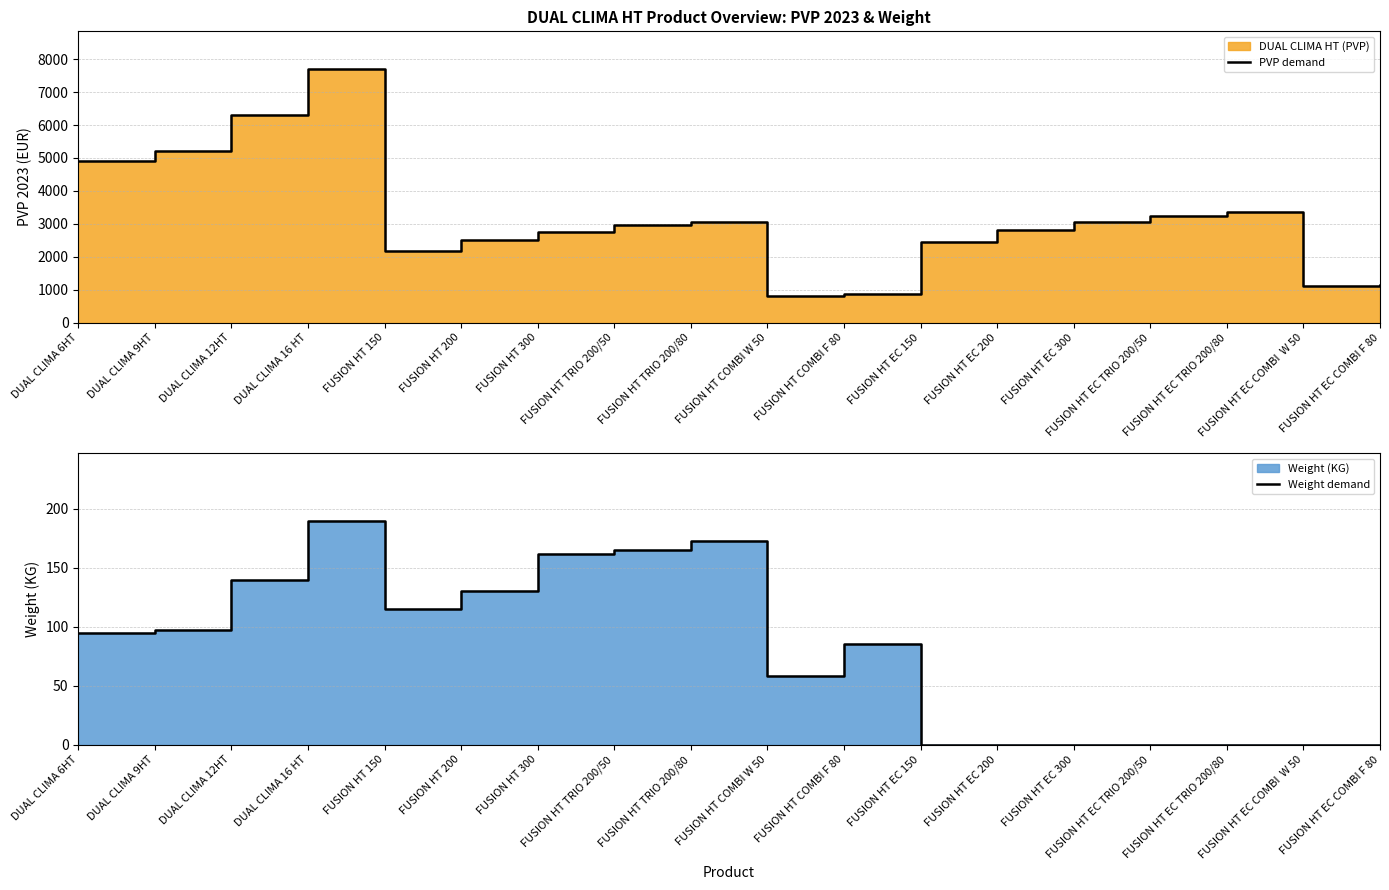

List the series in order of their peak value, lowest first.

Weight demand, PVP demand